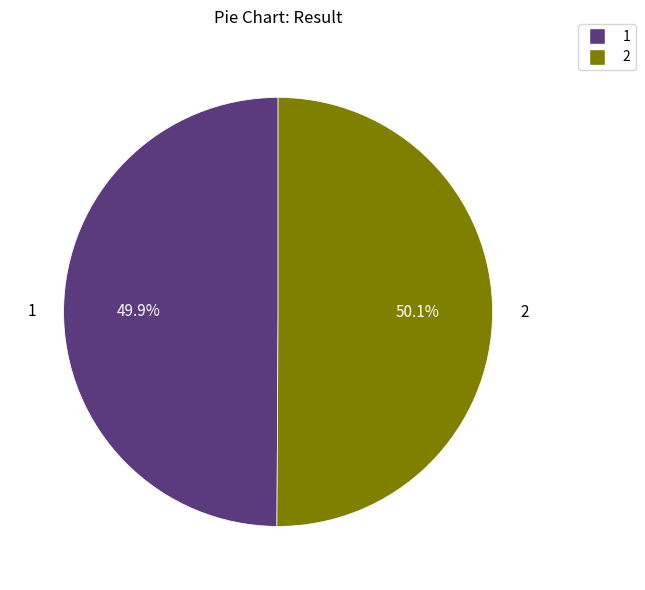

Does any single category account for the majority?

Yes